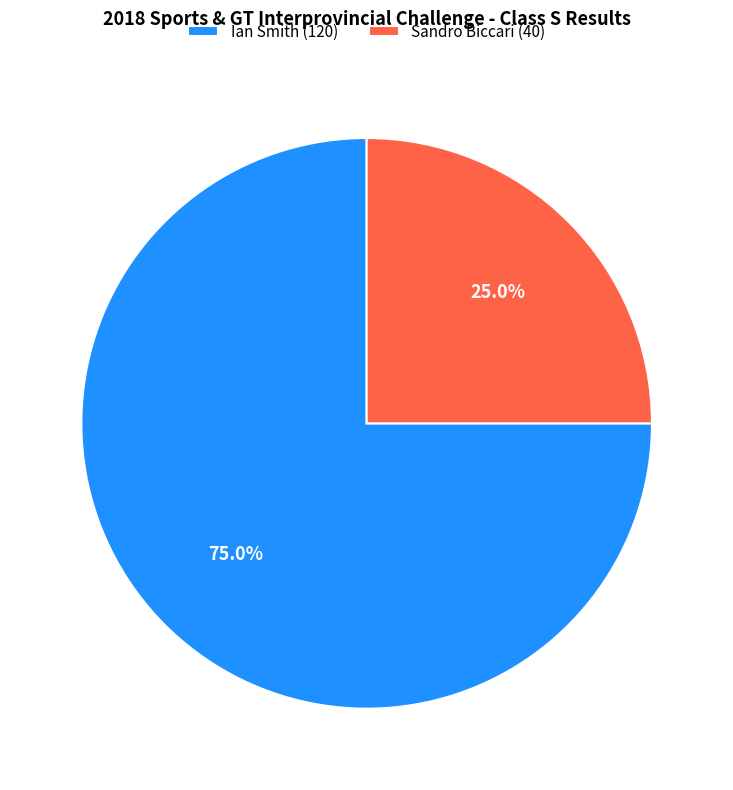

To the nearest percent, what is the difference between the largest and smallest slice percentages?

50%